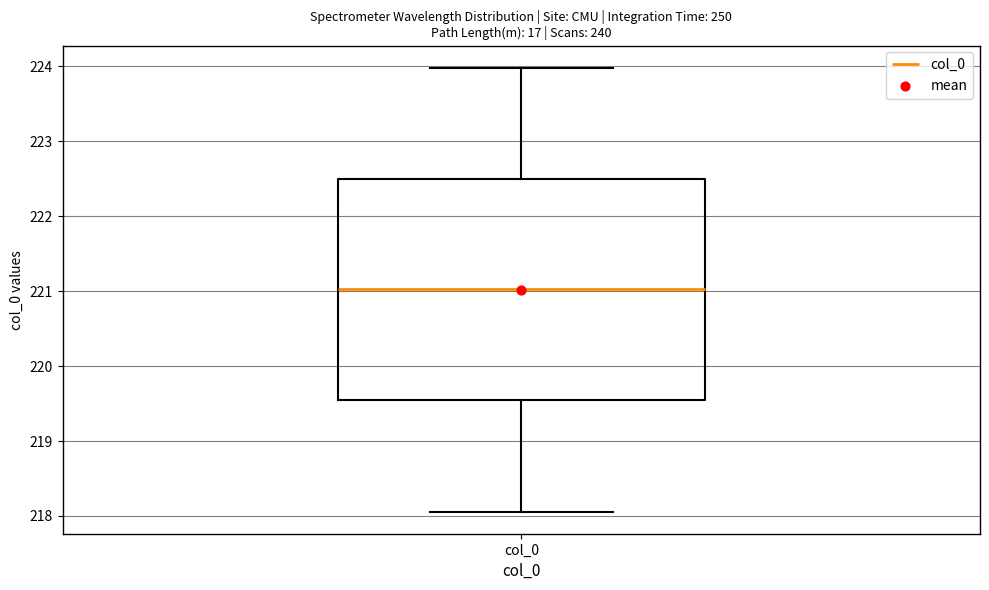

Read this box plot against the y-axis: the position of the median line, the range covered by the box, and the ends of both whiskers. The values are not printed on the chart, so give them approximately, as read against the axis.

median 221.0, box 219.5 to 222.5, whiskers 218.1 to 224.0